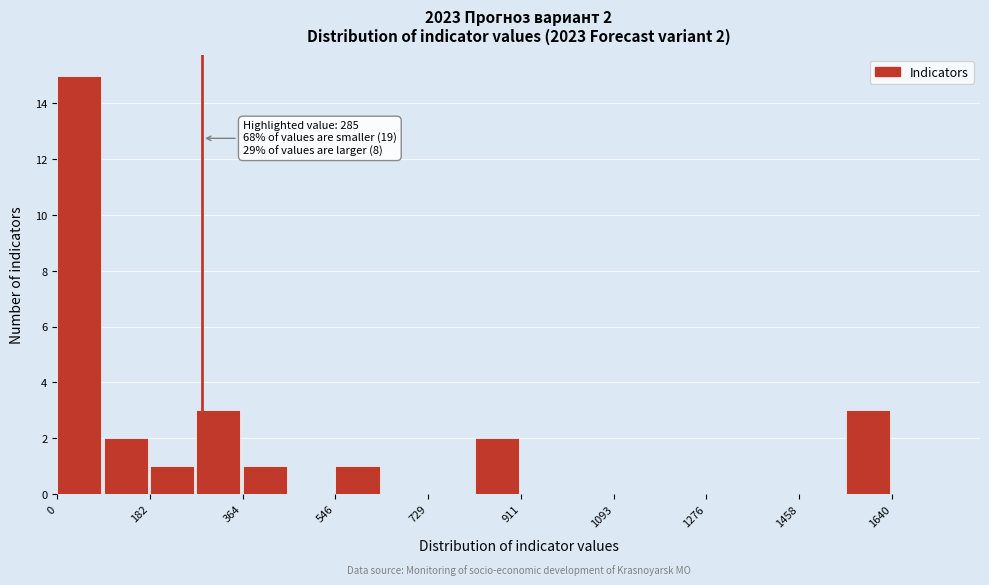

Over which range of the x-axis is the bar tallest?

0 to 100